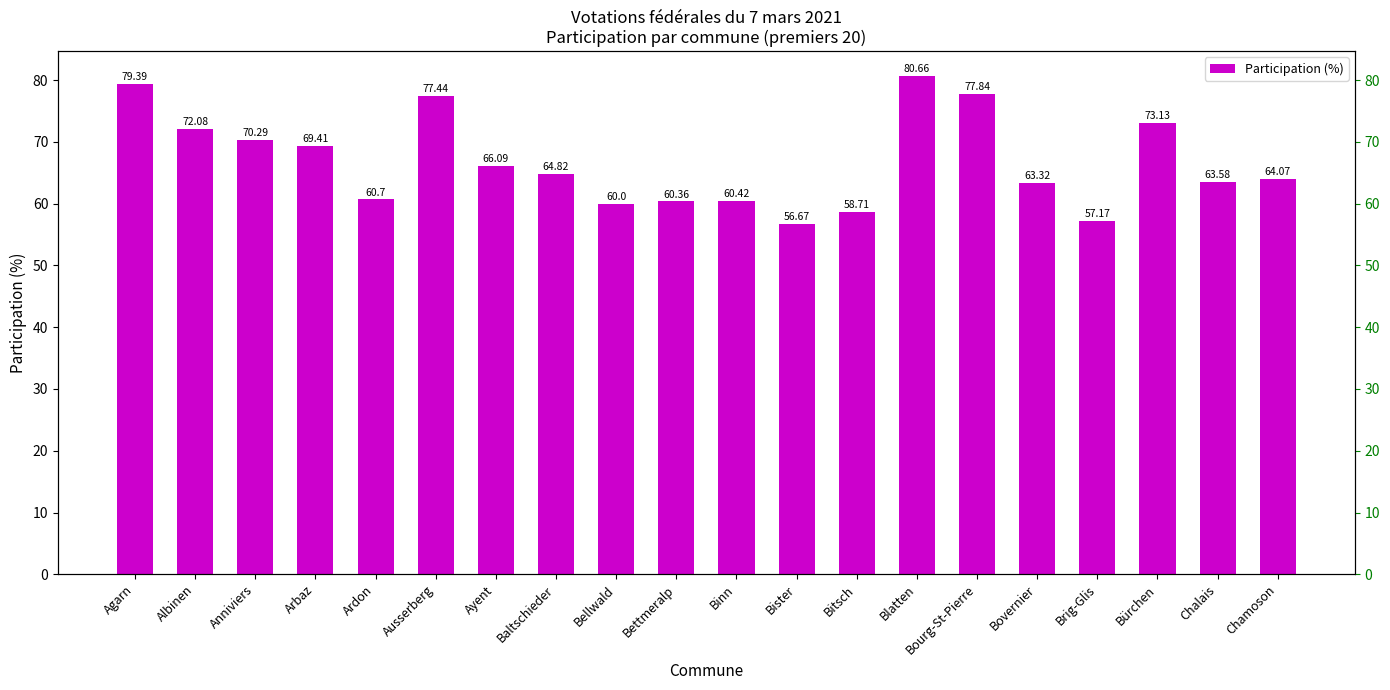

Which has a higher value, Ardon or Agarn?

Agarn